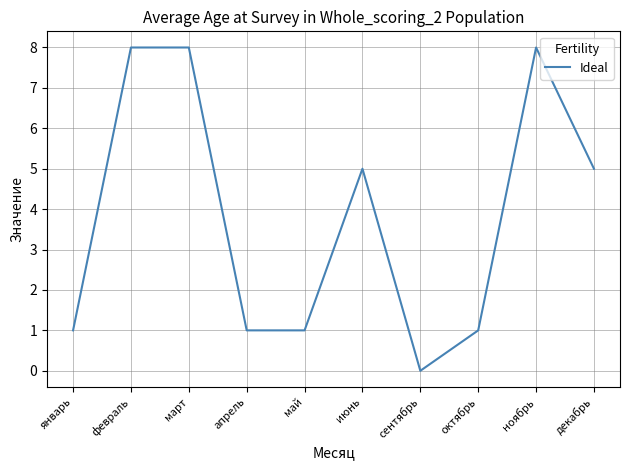

Reading left to right, what are all the values shown in this chart?

1	8	8	1	1	5	0	1	8	5